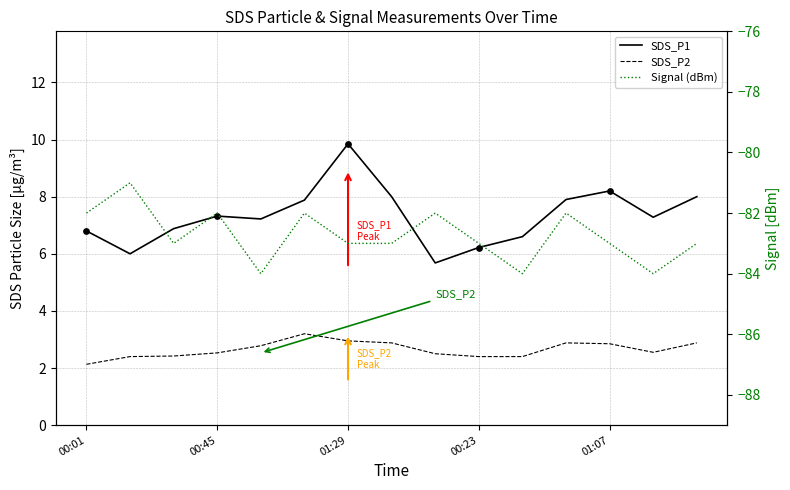

Which series has the largest total across all categories?

SDS_P1